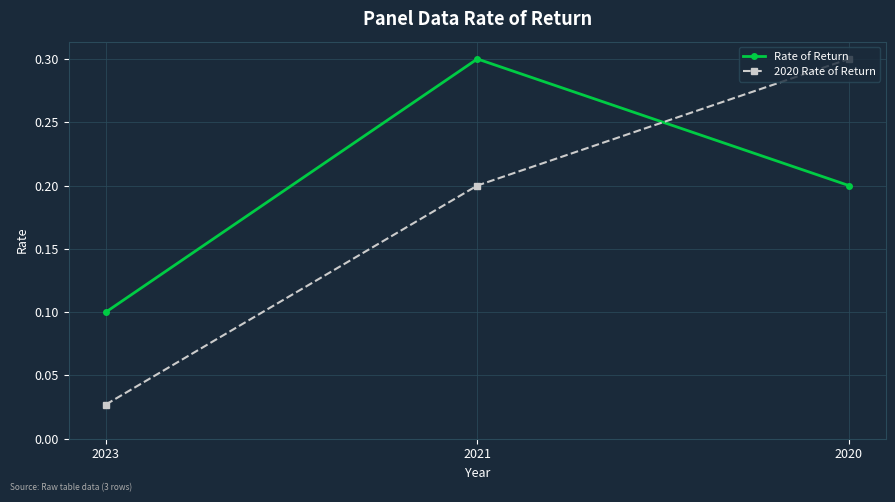

What is the difference between the 2020 Rate of Return values at 2021 and 2023?

0.2